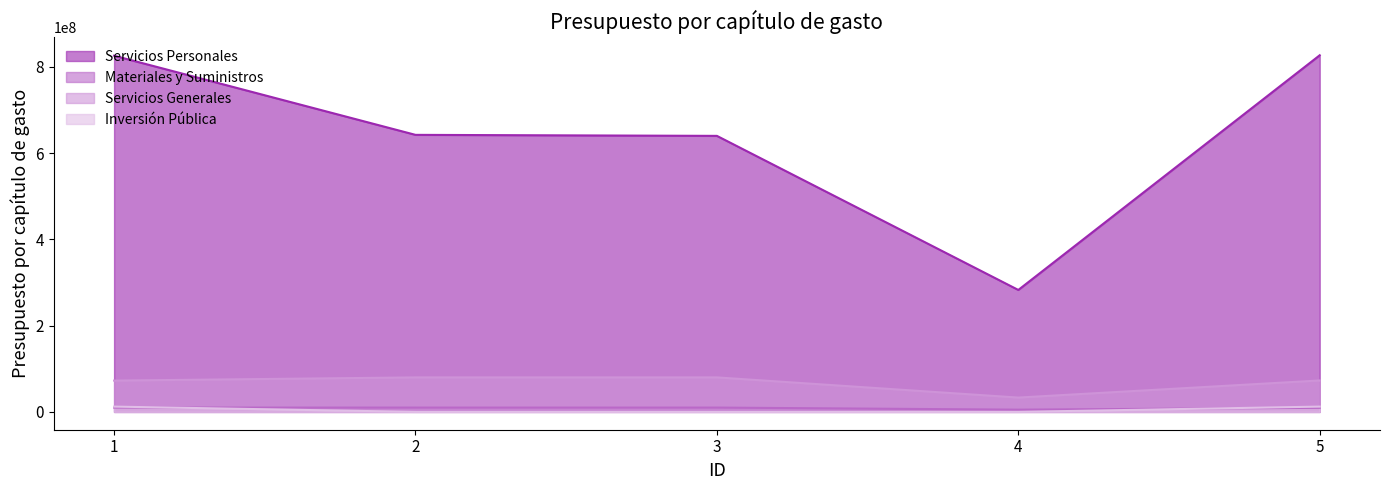

At how many categories does at least one series exceed 573914918?

4